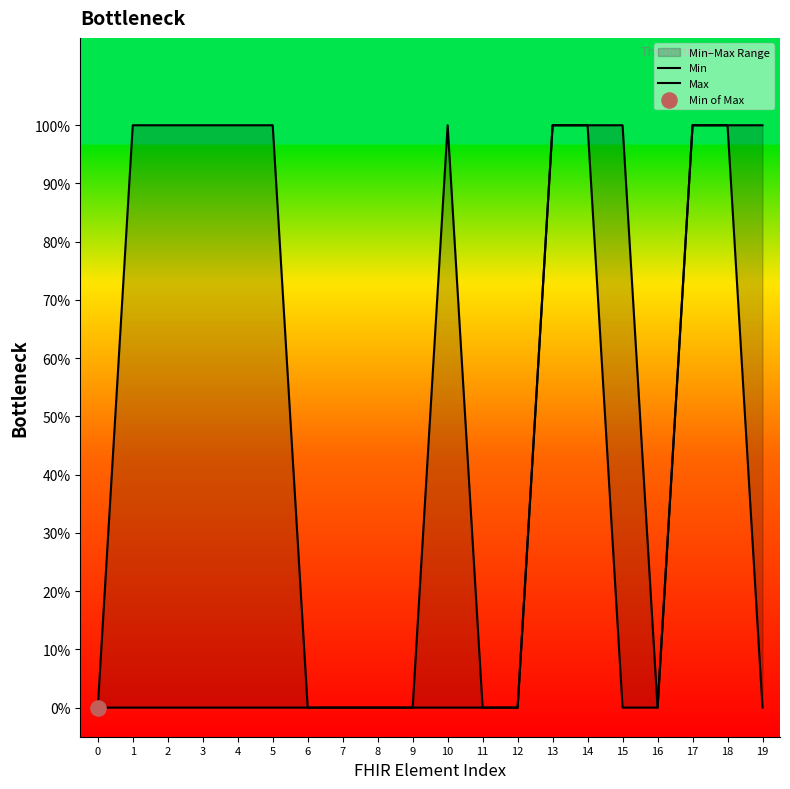

Which series reaches the maximum Y coordinate?

Min